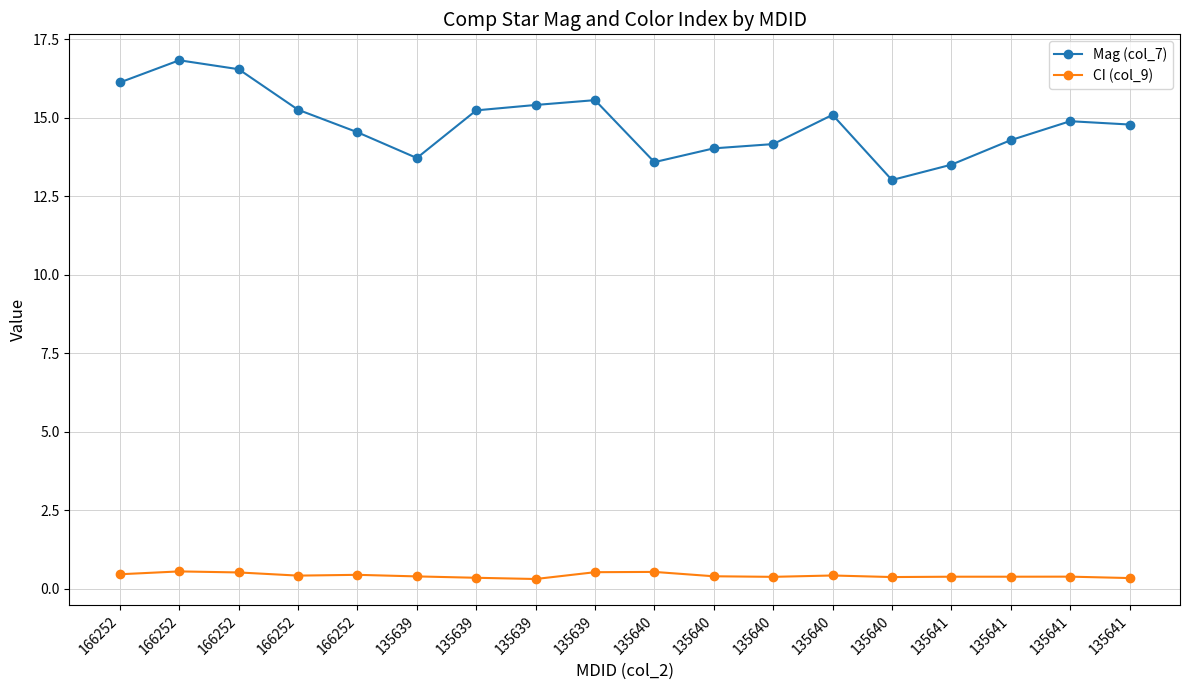

How many lines are shown in the chart?

2